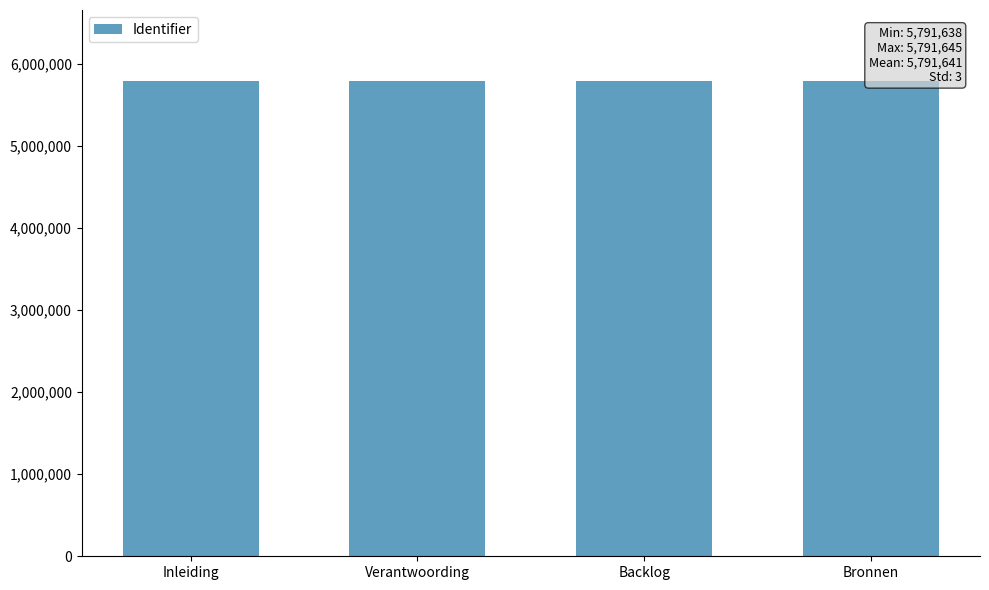

Reading left to right, what are all the values shown in this chart?

Inleiding=5791638	Verantwoording=5791640	Backlog=5791642	Bronnen=5791645